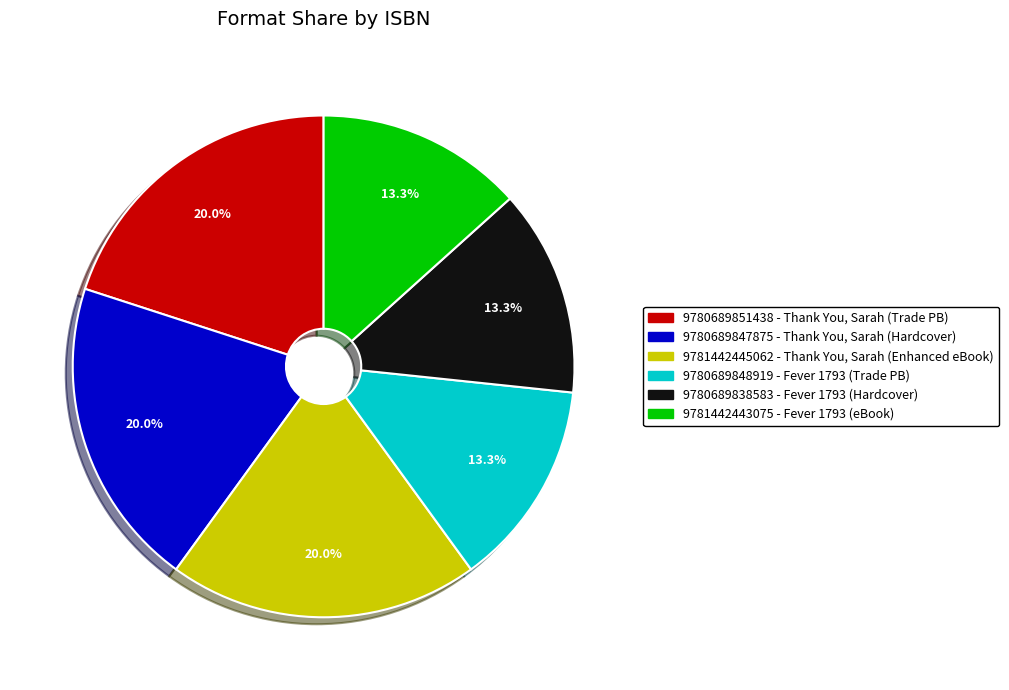

Is there any slice that represents more than half of the pie?

No